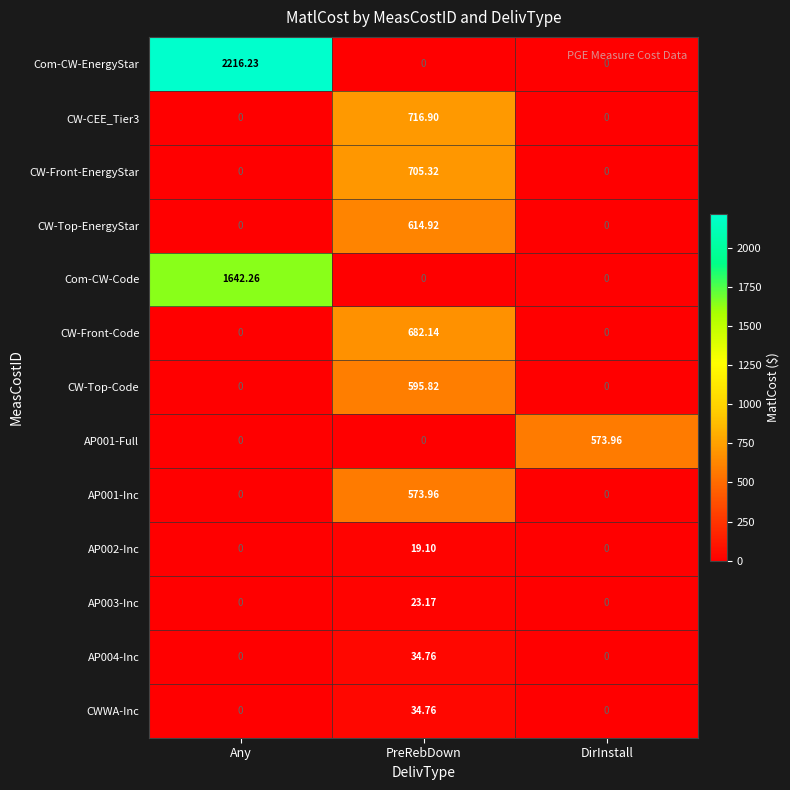

Count the number of categories in the chart.

3